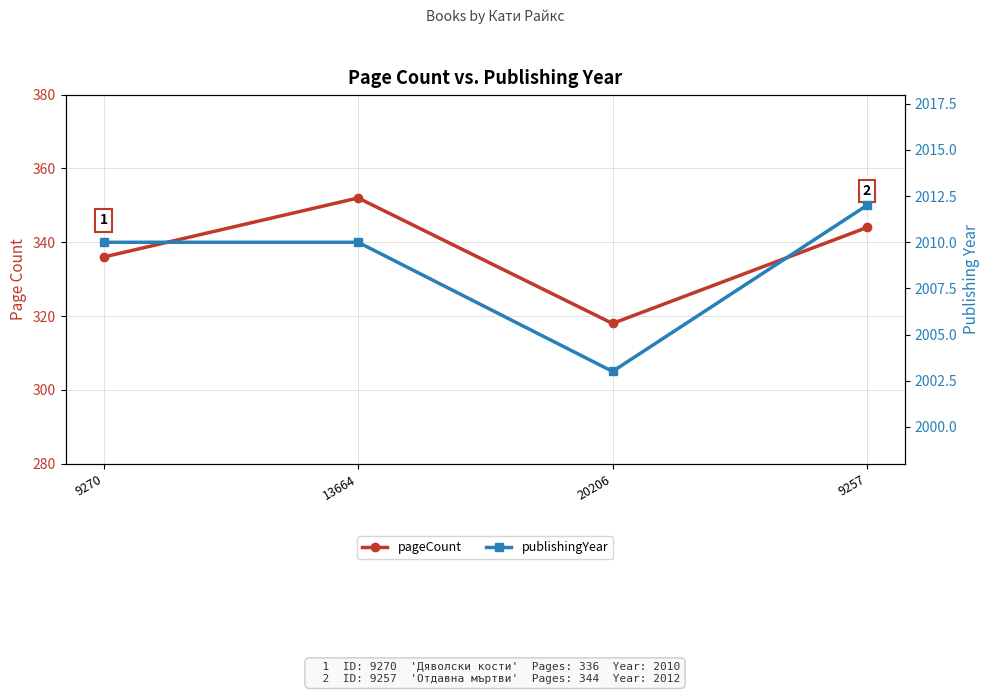

What is the maximum value shown in the chart?

2012